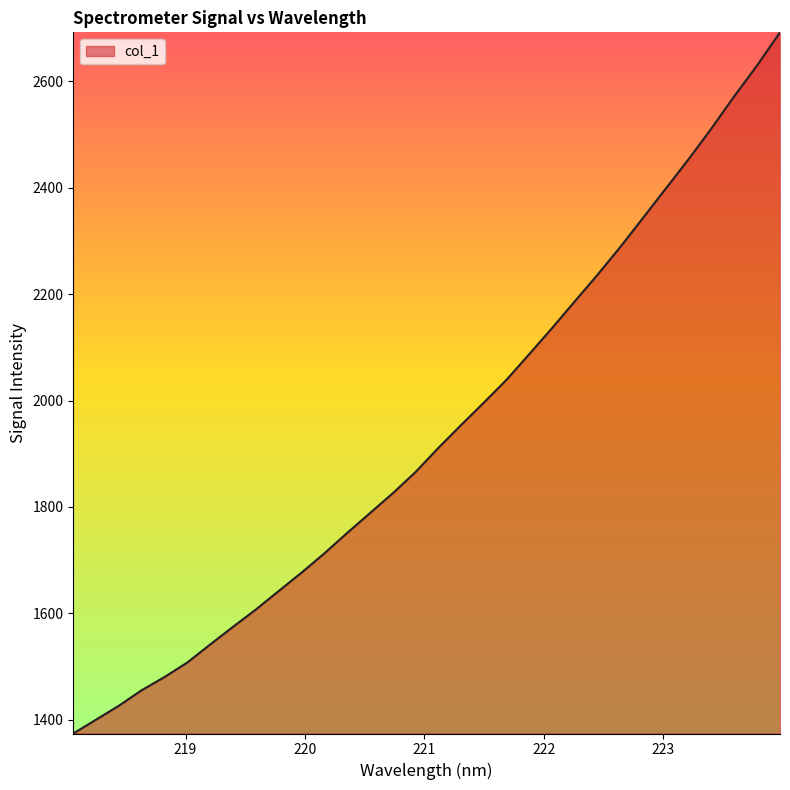

How many values exceed 1910?

16